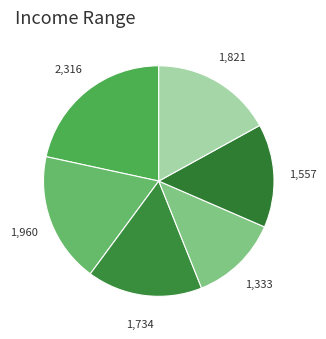

Count the number of slices in the pie.

6